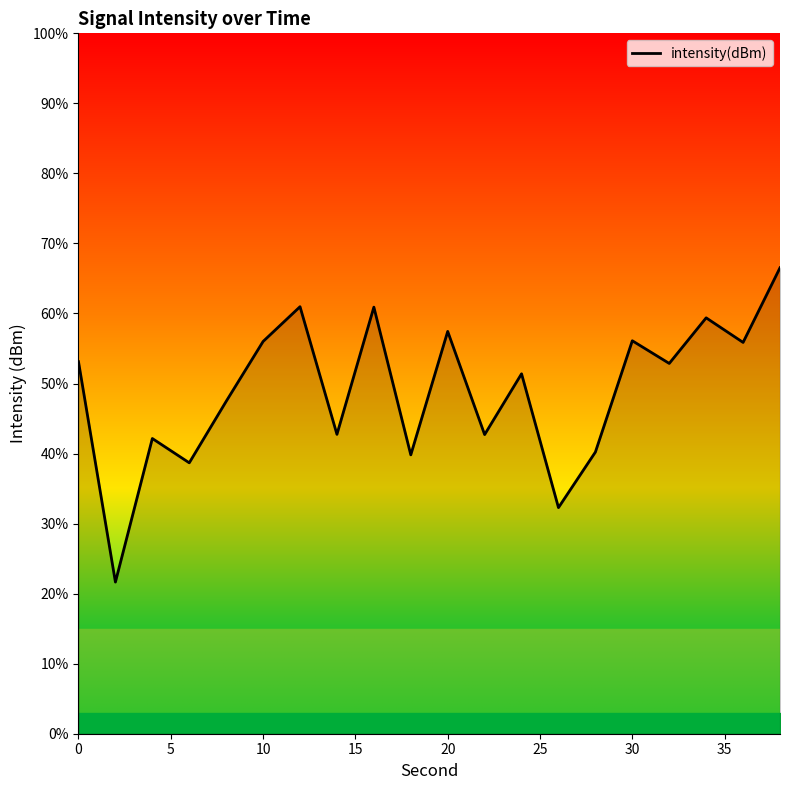

What is the difference between the maximum and minimum values?

44.9